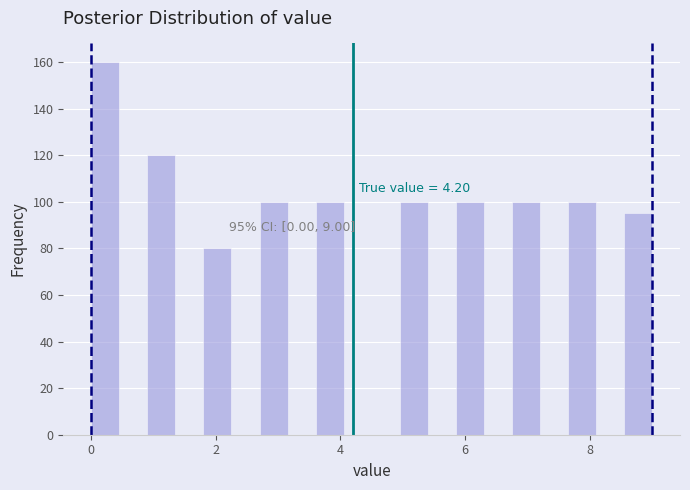

Around what value on the x-axis is the tallest bar? Give the approximate position of its centre, as read against the axis.

0.2